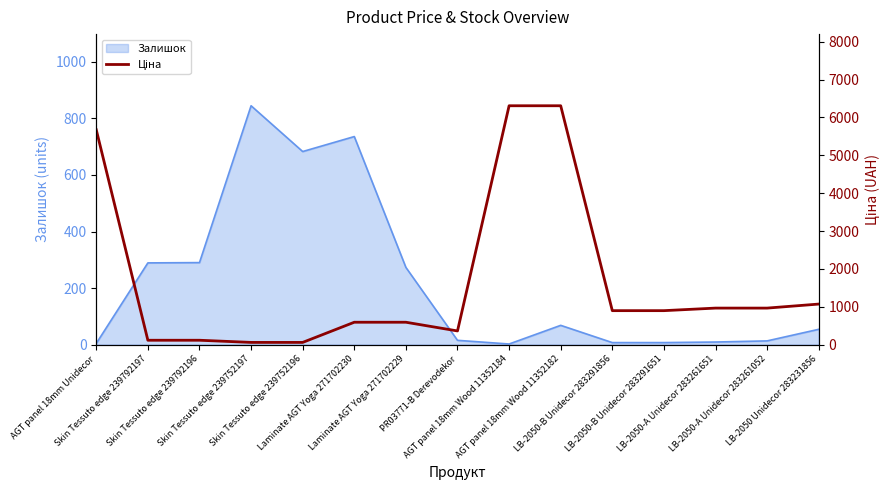

How many data points are less than 895?

7